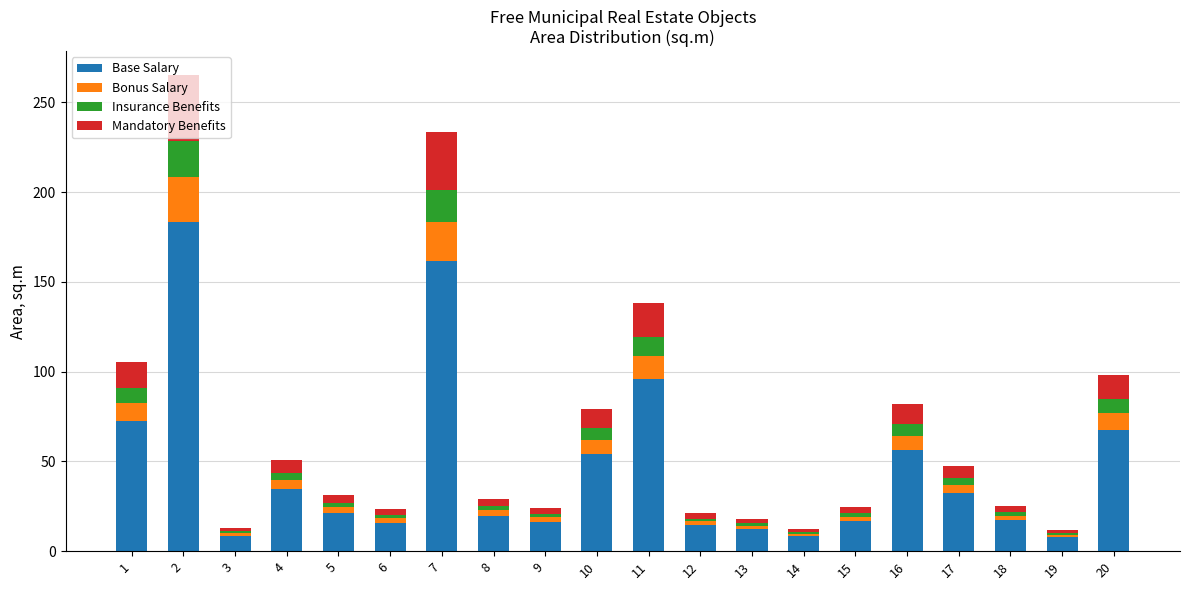

What are all the series names shown in the legend?

Base Salary, Bonus Salary, Insurance Benefits, Mandatory Benefits